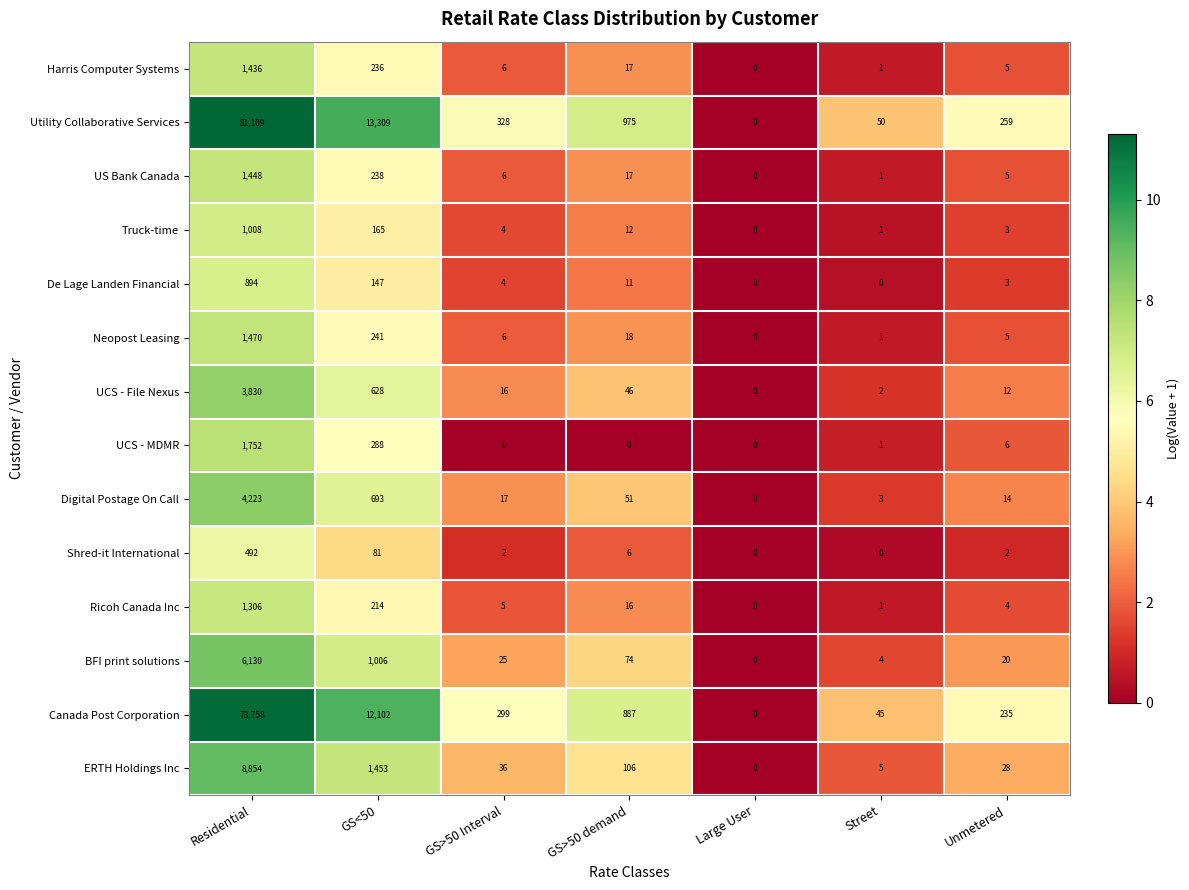

What is the difference between the Harris Computer Systems values at GS<50 and GS>50 demand?

219